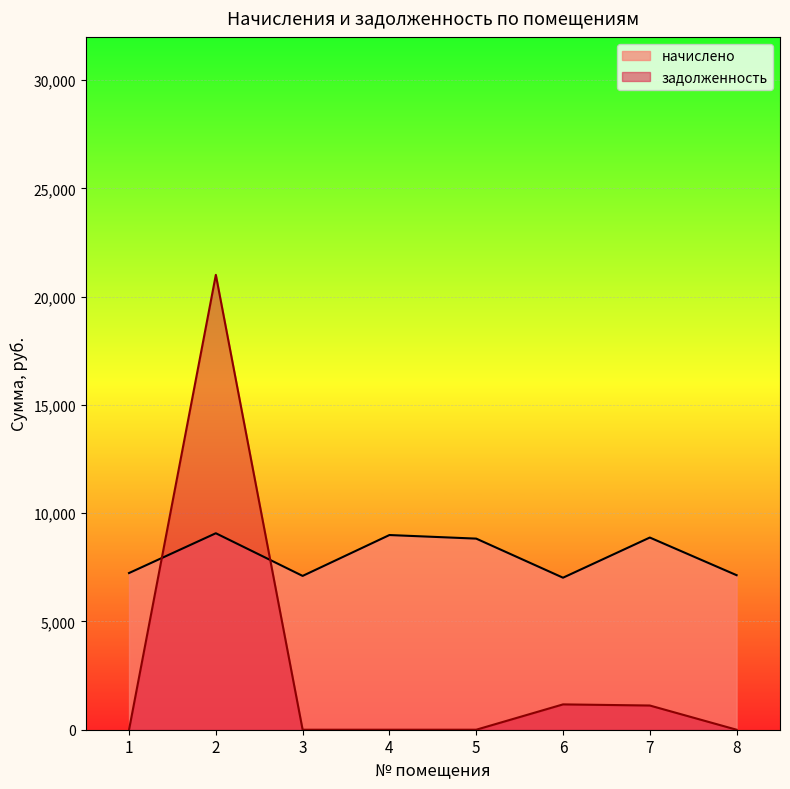

Rank the series by their maximum value, from highest to lowest.

задолженность, начислено